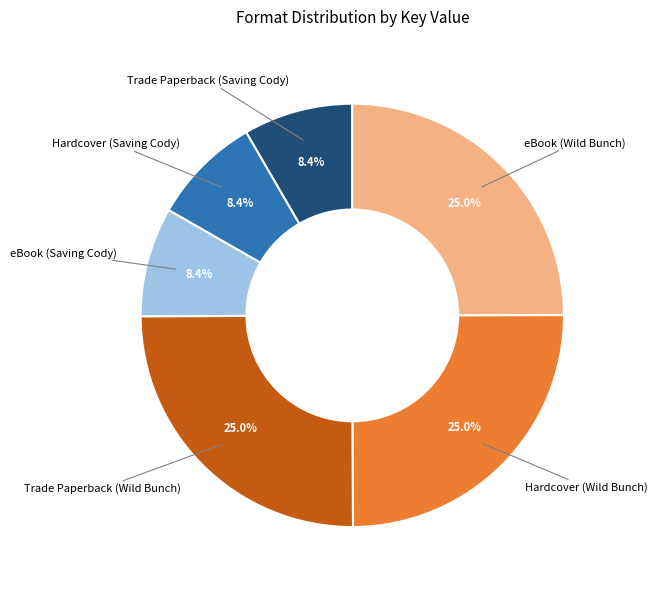

Is Hardcover (Wild Bunch) the majority of the pie?

No